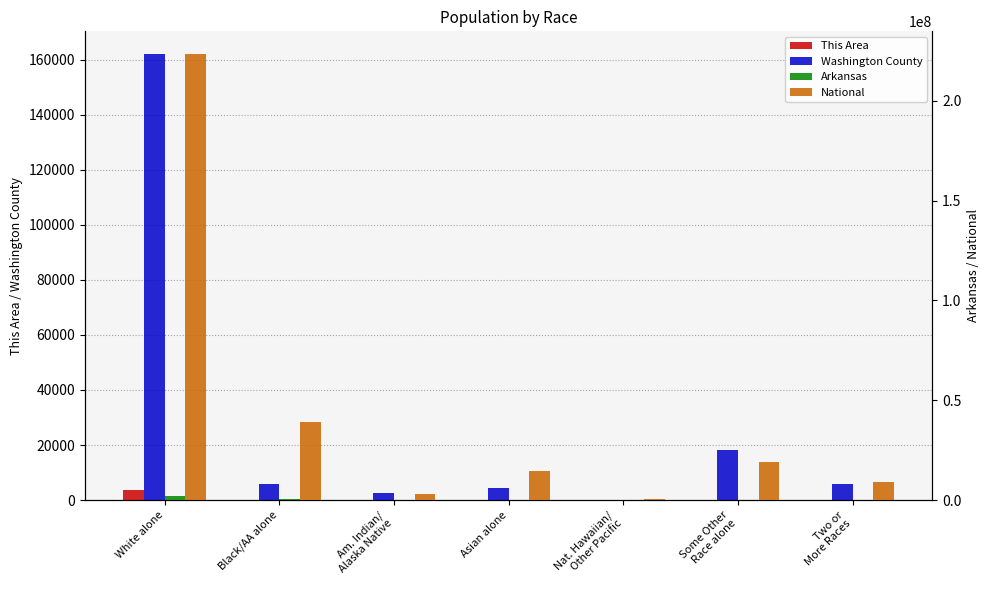

What position from the left is Nat. Hawaiian/
Other Pacific?

5